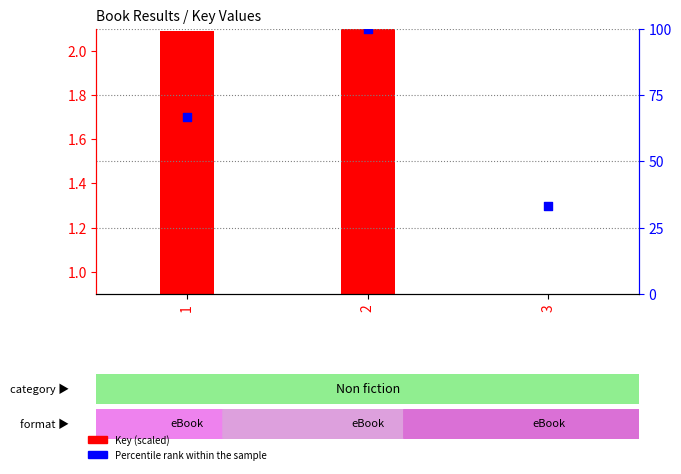

What are all the series names shown in the legend?

Key (scaled), Percentile rank within the sample